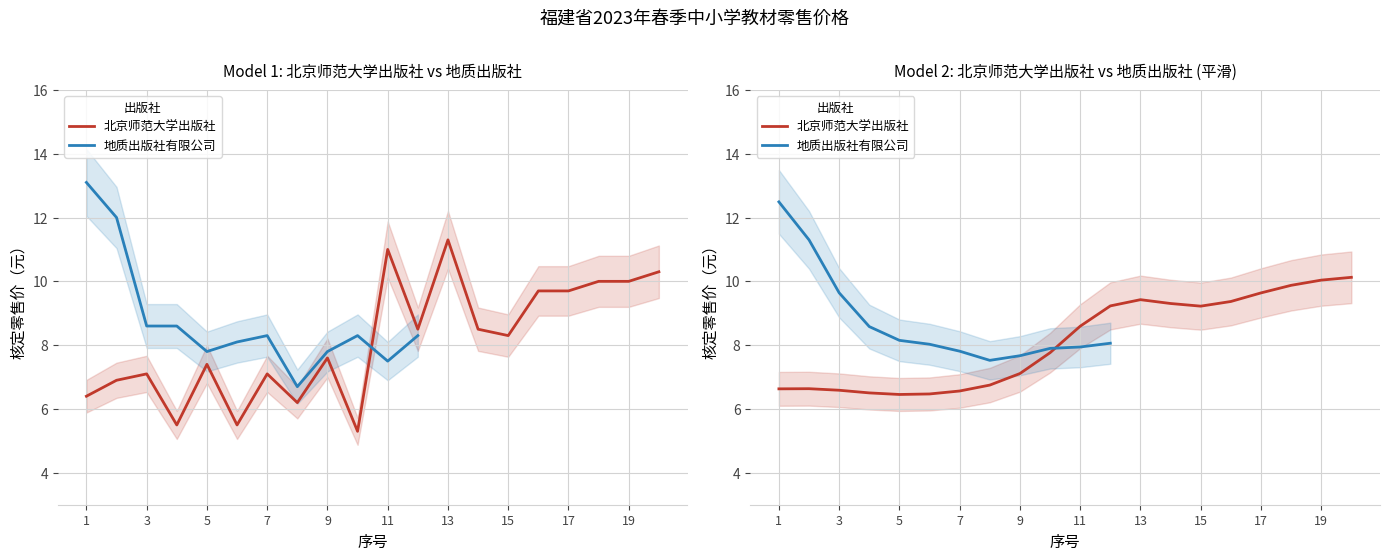

Reading left to right, transcribe all the data shown in this chart.

1=6.4	2=6.9	3=7.1	4=5.5	5=7.4	6=5.5	7=7.1	8=6.2	9=7.6	10=5.3	11=11.0	12=8.5	13=11.3	14=8.5	15=8.3	16=9.7	17=9.7	18=10.0	19=10.0	20=10.3